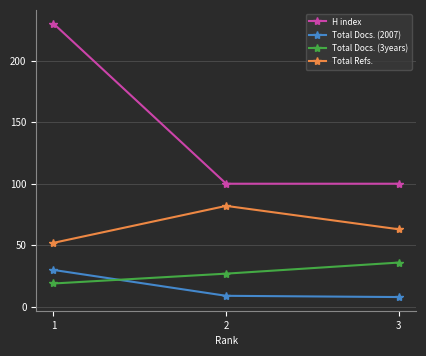

Where does the Total Docs. (2007) series first go above 9?

1